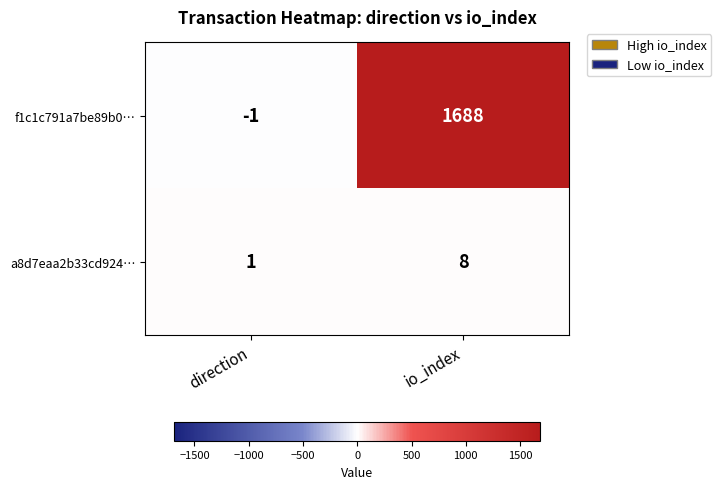

What is the maximum value for a8d7eaa2b33cd924…?

8